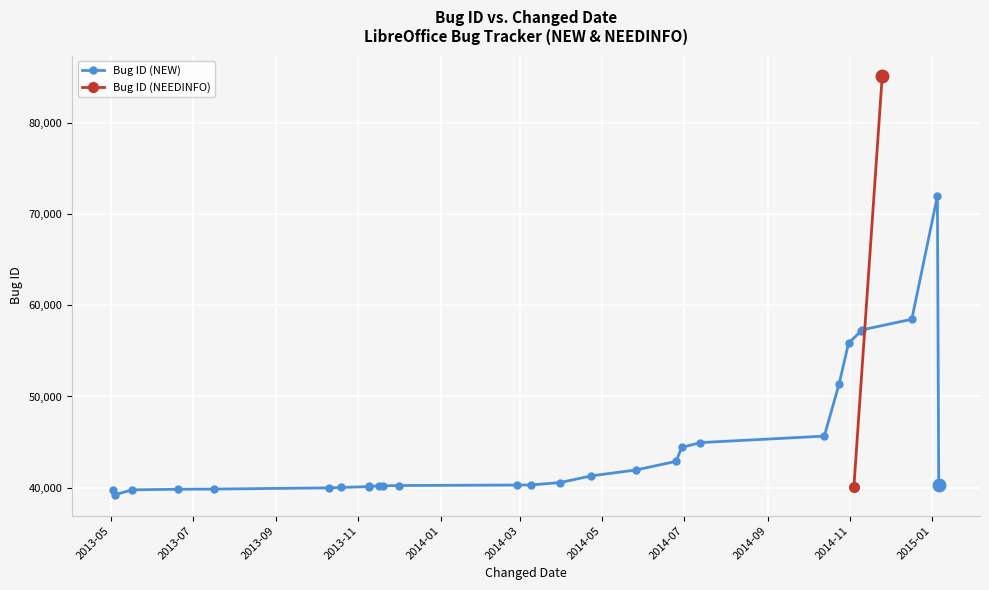

What is the greatest value displayed?

72009